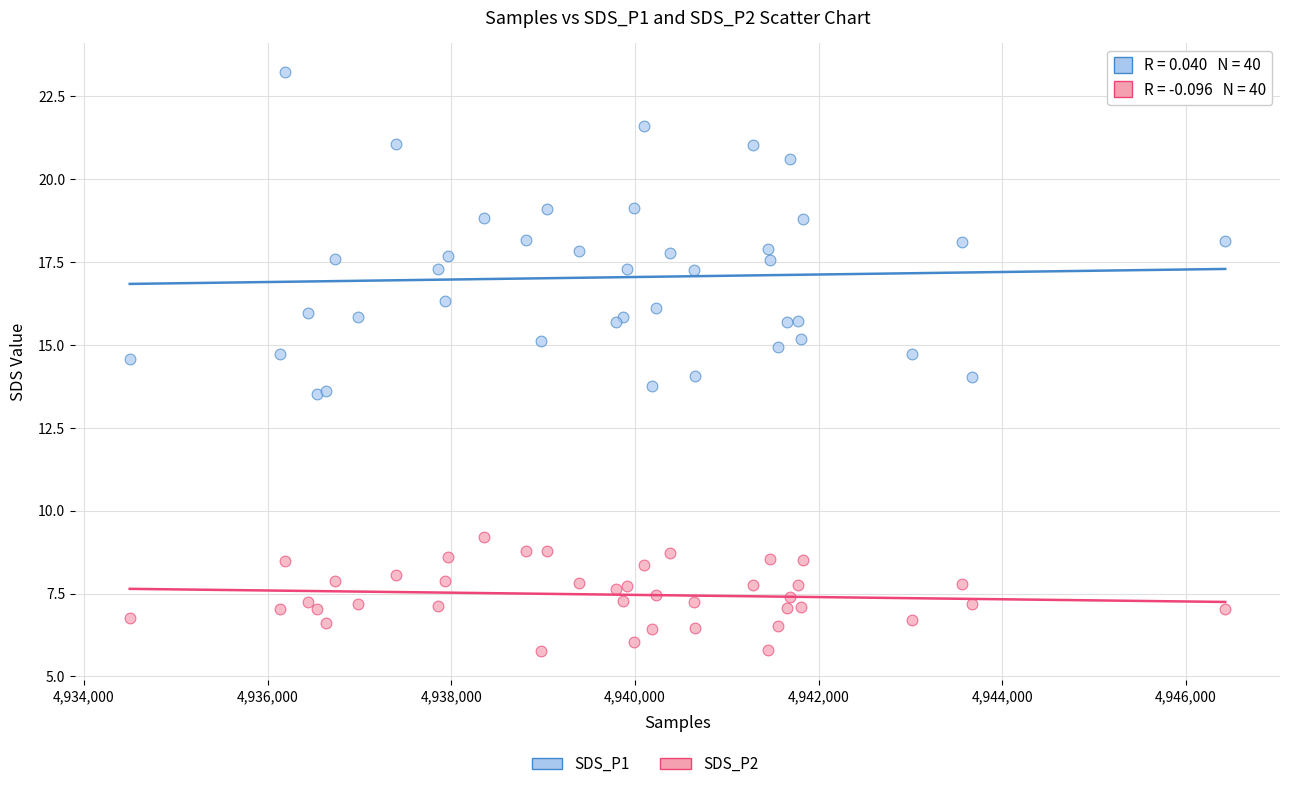

Which series reaches the maximum Y coordinate?

SDS_P1